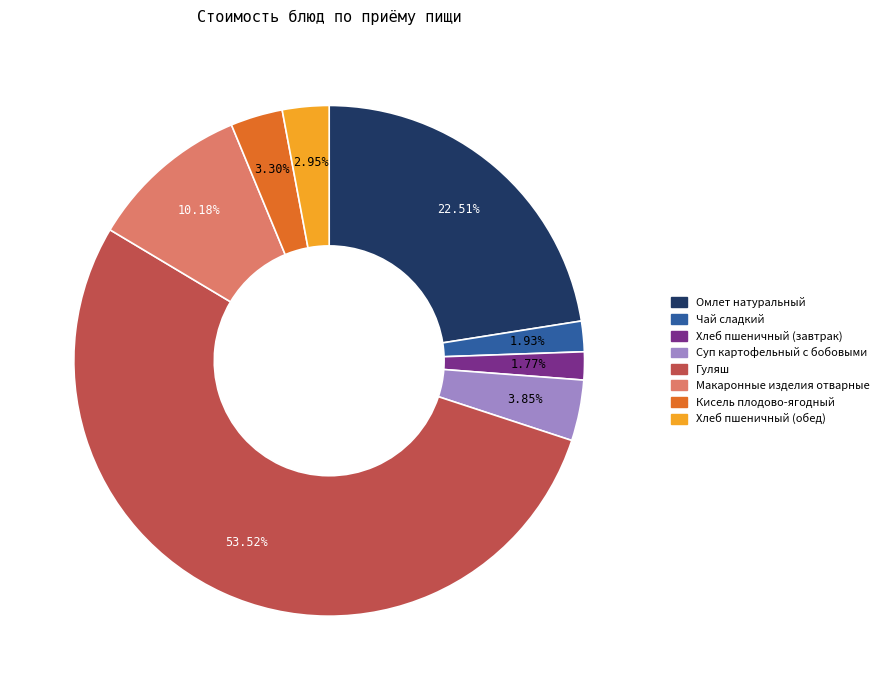

Does any single category account for the majority?

Yes